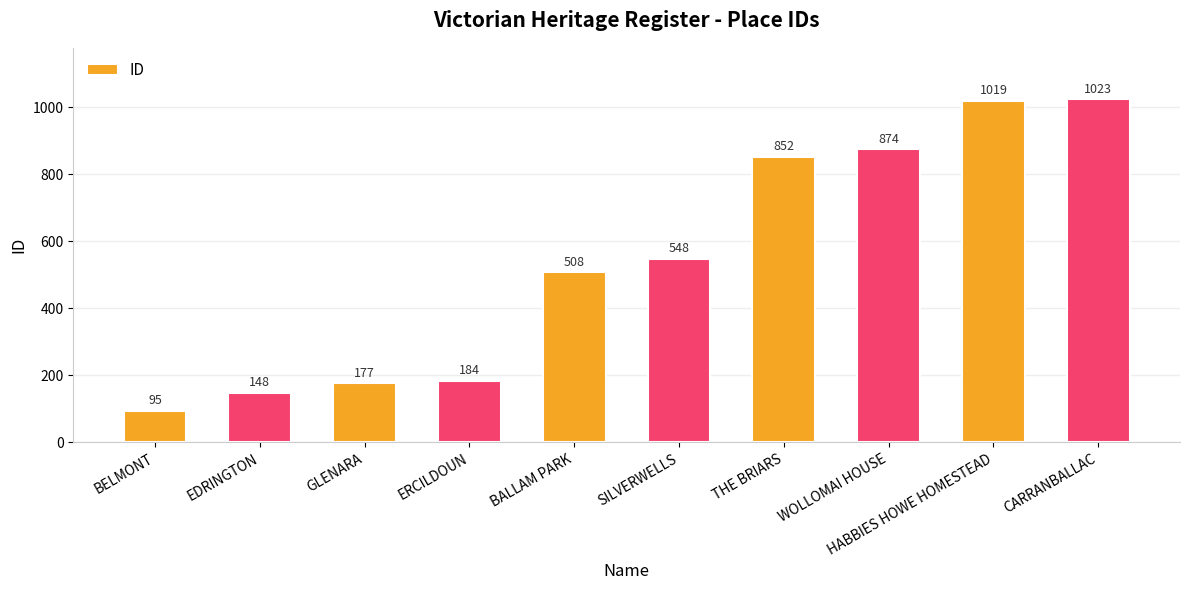

At which category does the chart reach its peak across all series?

CARRANBALLAC